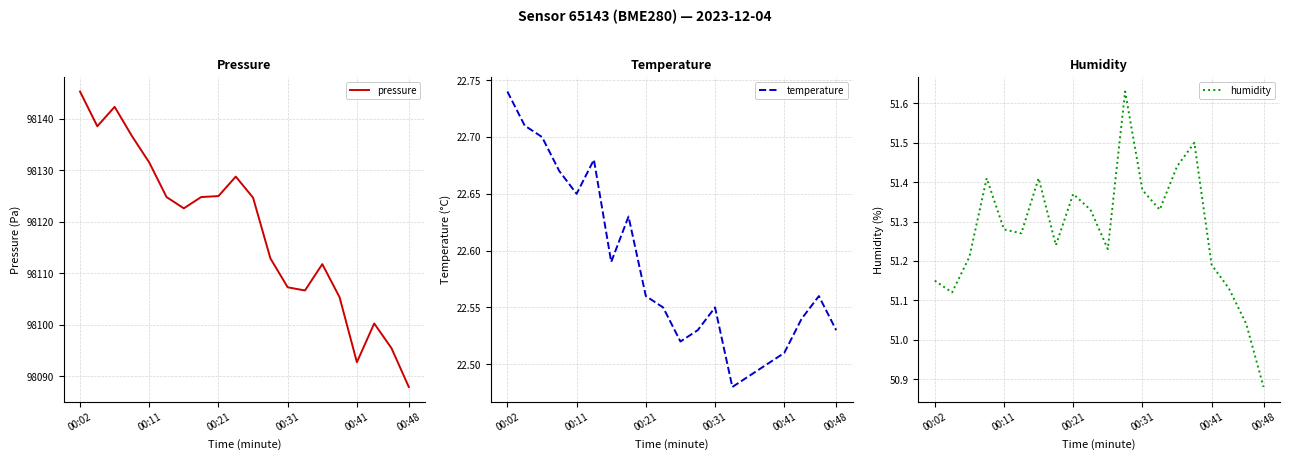

Reading right to left, what are all the values shown in this chart?

pressure: 98087.9	98095.4	98100.2	98092.7	98105.3	98111.8	98106.6	98107.2	98112.9	98124.7	98128.8	98125.0	98124.8	98122.6	98124.8	98131.5	98136.6	98142.3	98138.5	98145.3
temperature: 22.5	22.6	22.5	22.5	22.5	22.5	22.5	22.6	22.5	22.5	22.6	22.6	22.6	22.6	22.7	22.6	22.7	22.7	22.7	22.7
humidity: 50.9	51.0	51.1	51.2	51.5	51.4	51.3	51.4	51.6	51.2	51.3	51.4	51.2	51.4	51.3	51.3	51.4	51.2	51.1	51.1